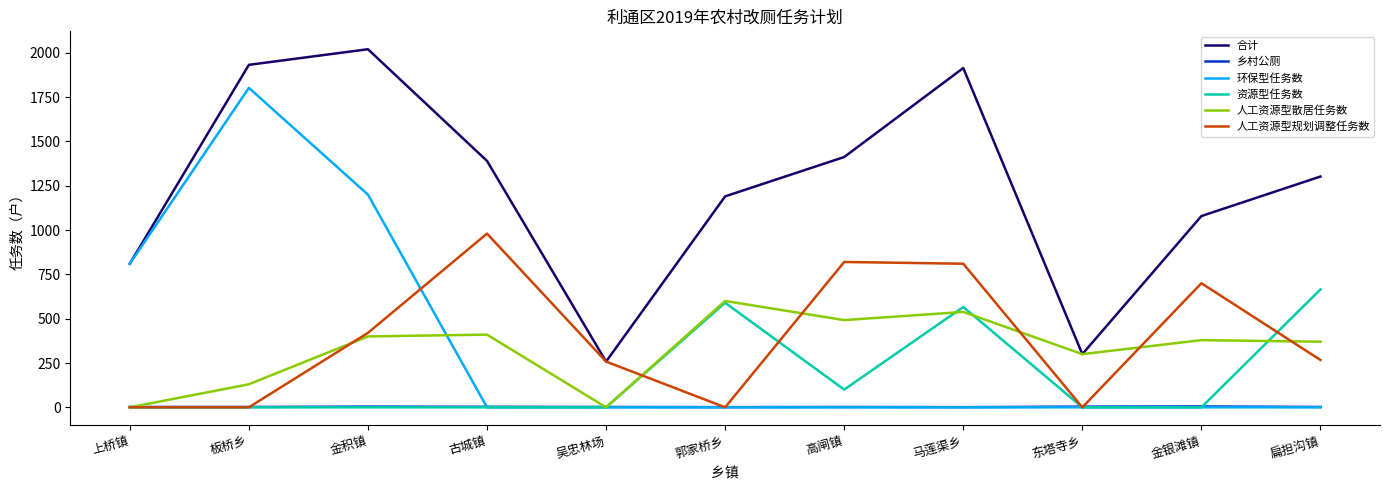

The 环保型任务数 series shows 0 at 吴忠林场. True or false?

True